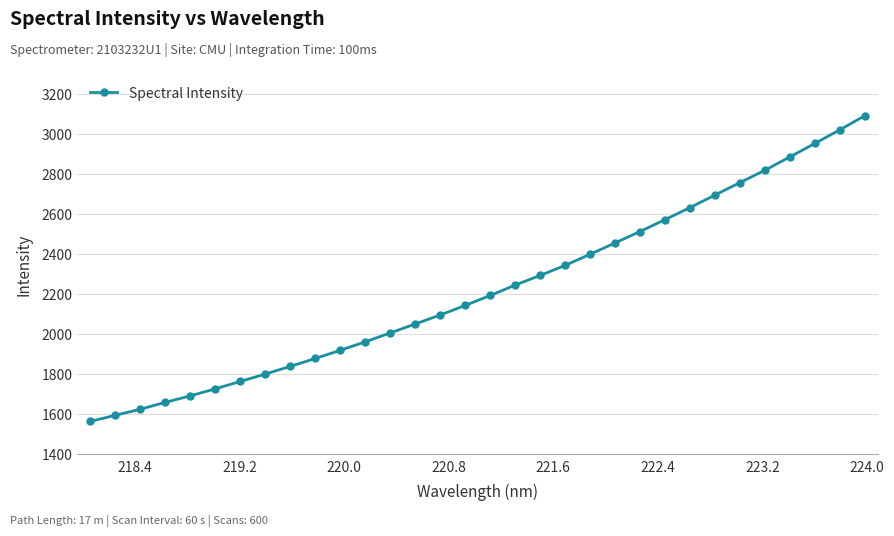

What is the difference between the second highest and minimum values?

1457.5